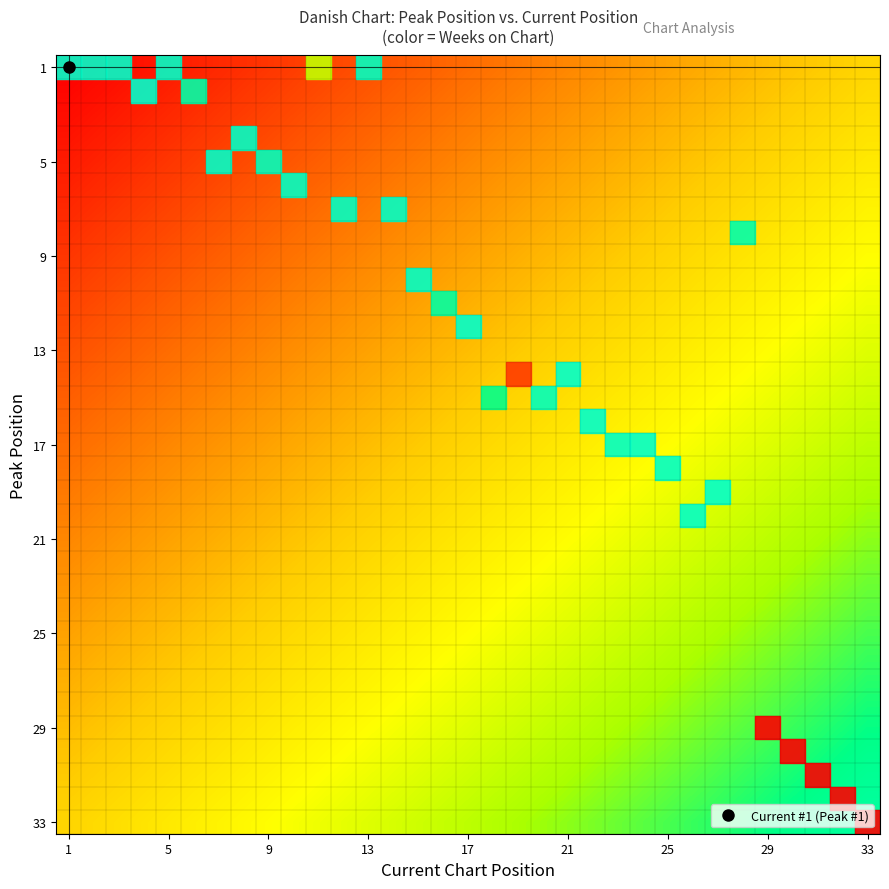

How many data points in 9 are above 76?

16